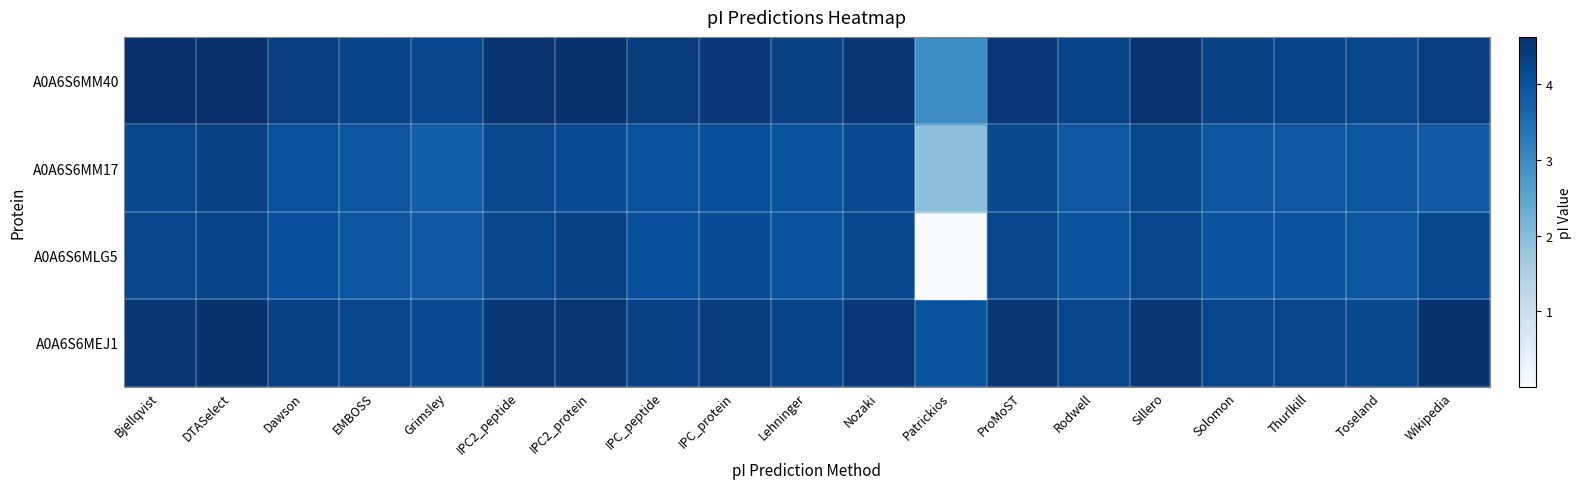

What is the total value across all series at Grimsley?

16.1